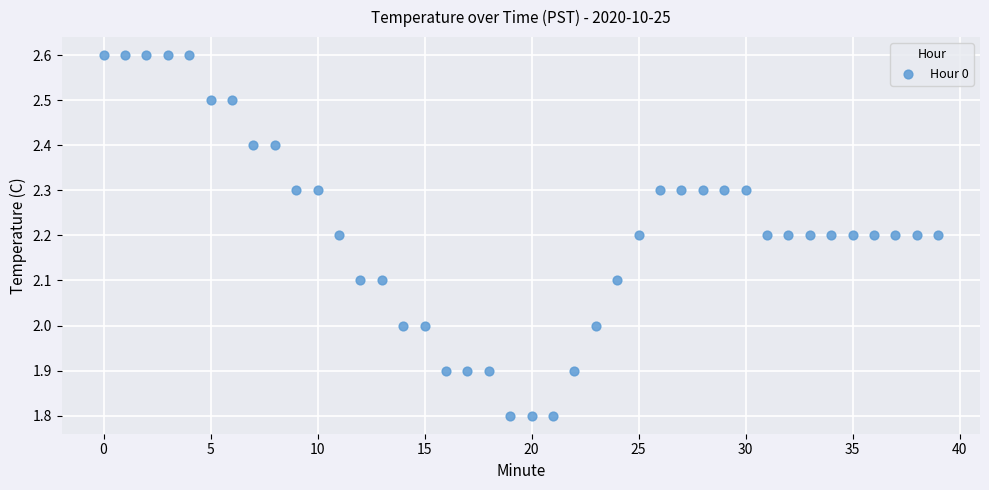

What is the range of Y values (max minus min)?

0.8